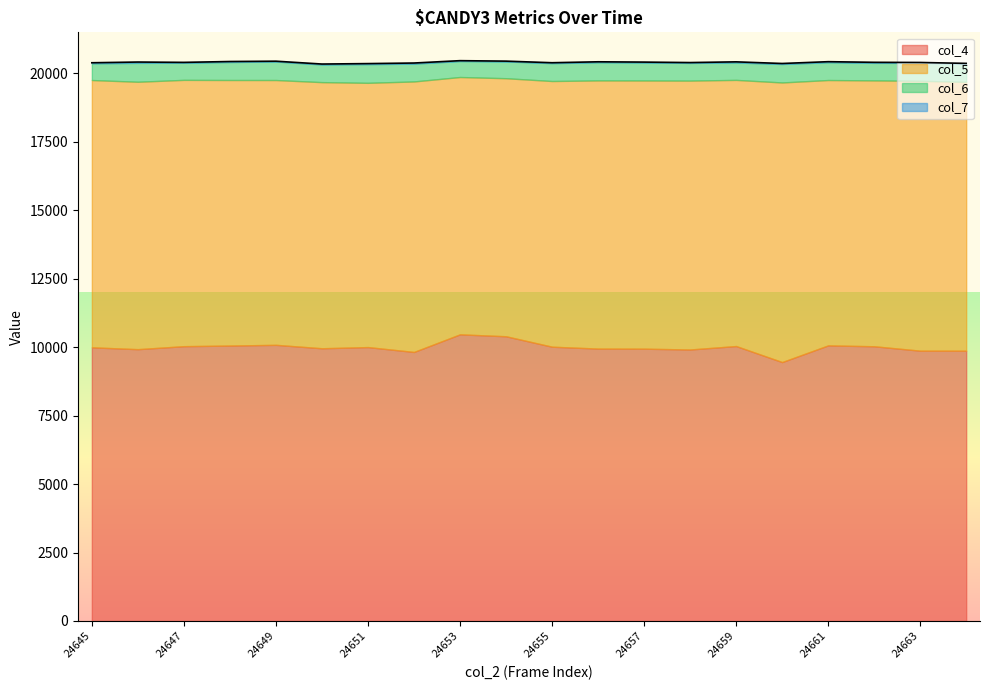

True or false: col_7 has more than 2 points higher than both neighbors.

True